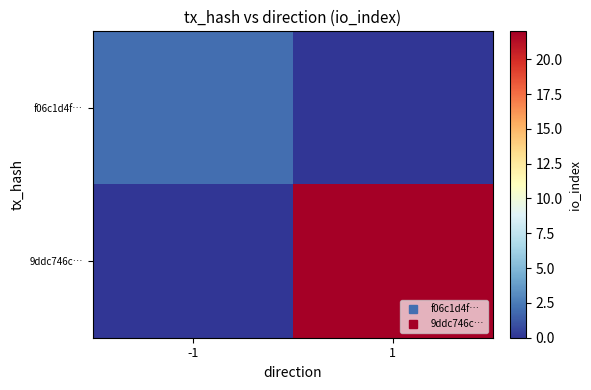

Reading left to right, list all the values displayed in this chart.

f06c1d4f…: -1=2	1=0
9ddc746c…: -1=0	1=22